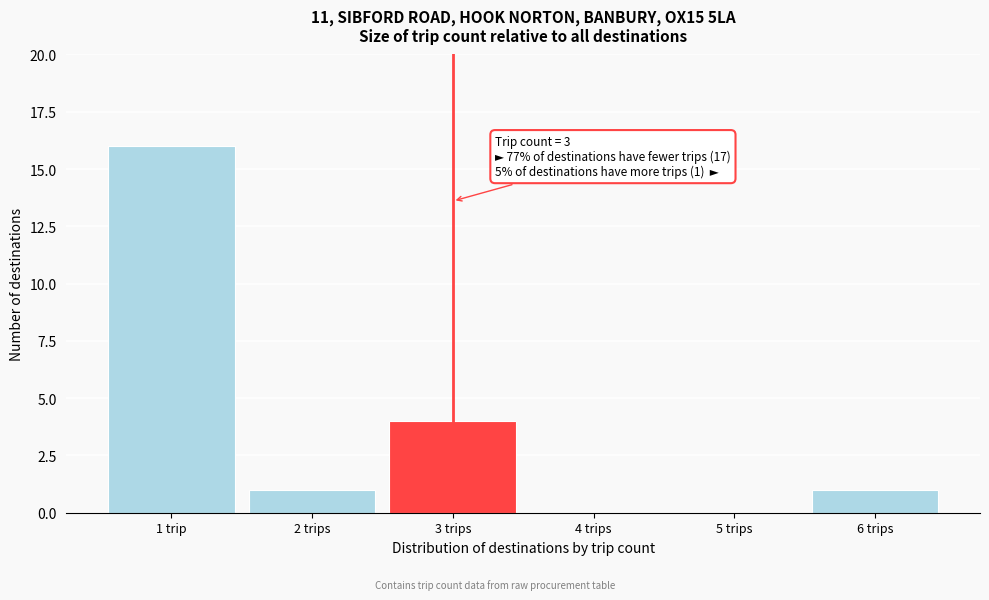

Reading right to left, list all the values displayed in this chart.

6 trips=1	5 trips=0	4 trips=0	3 trips=4	2 trips=1	1 trip=16